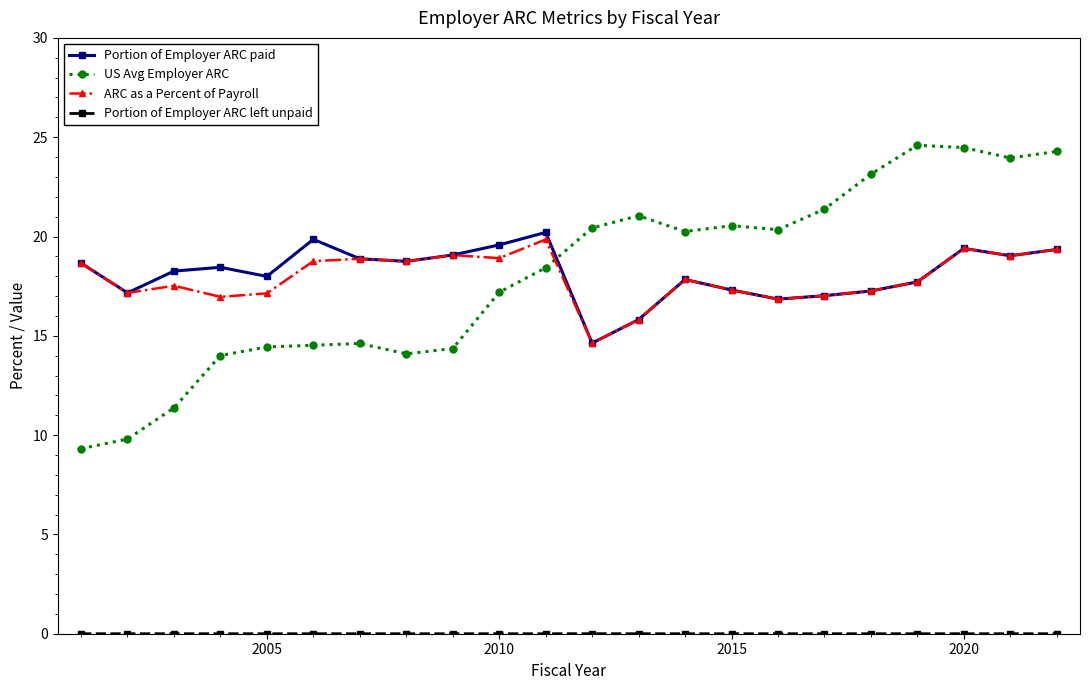

What is the value of the US Avg Employer ARC point at the 2nd from the left?

9.8